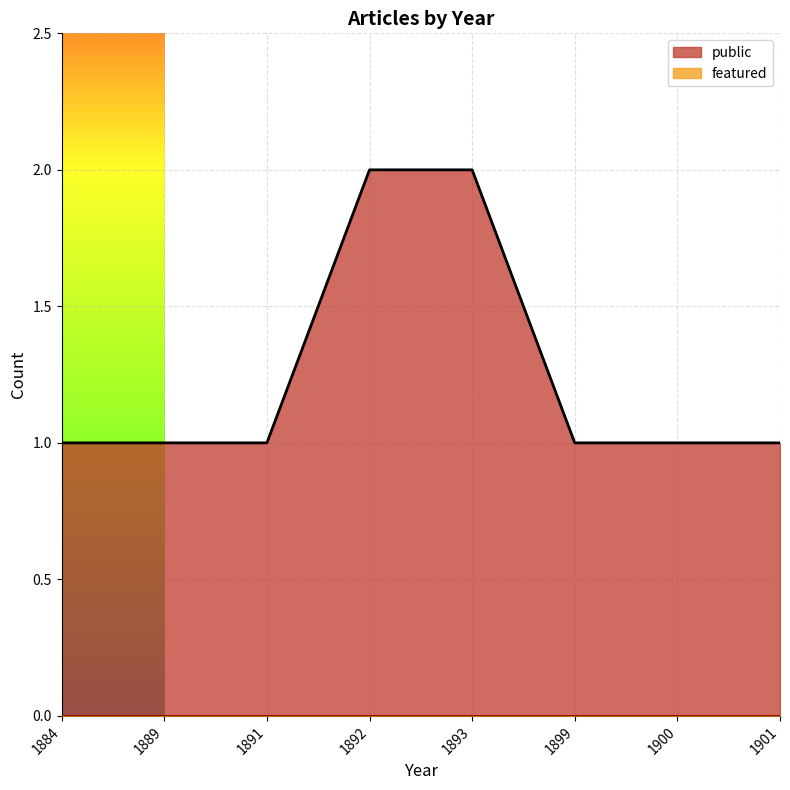

The public series shows 1 at 1891. True or false?

True